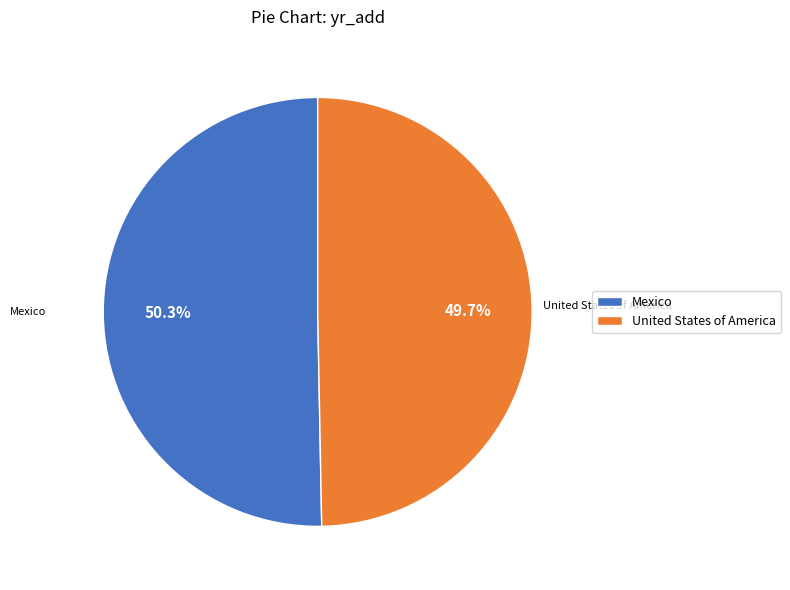

Do Mexico and United States of America together represent more than half of the pie?

Yes